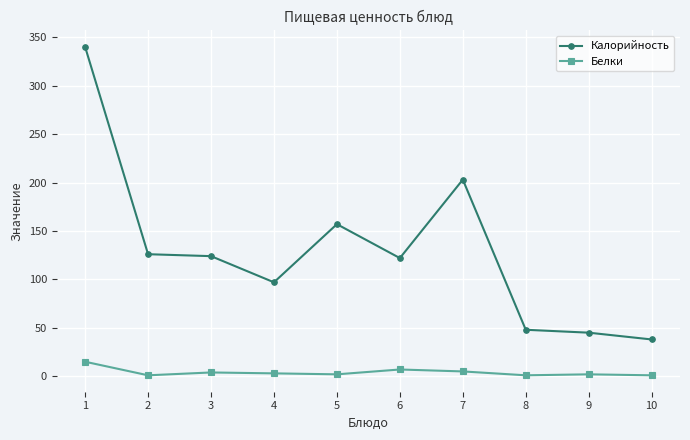

What is the total value across all series at 6?

129.0